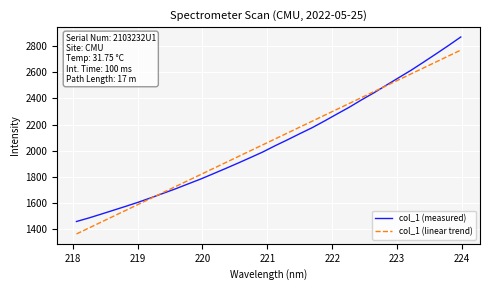

How many values in the col_1 (measured) series exceed 2038?

16